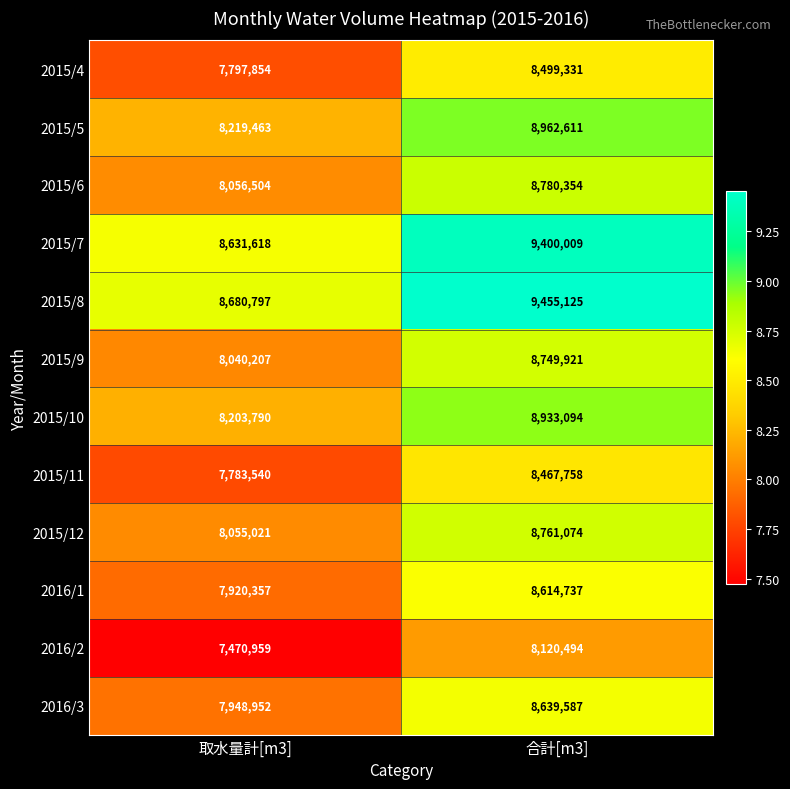

How many values in the 2015/11 series are below 8467758?

1